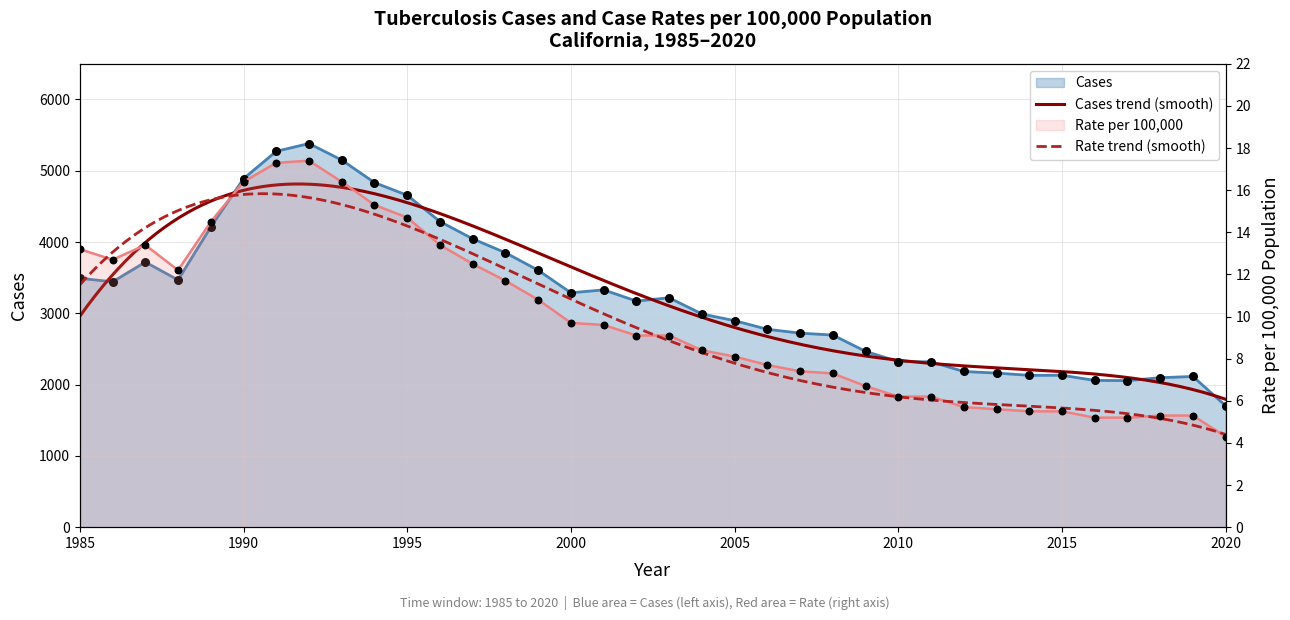

Is the value of Rate at 1992 greater than the value of Cases at 2014?

No